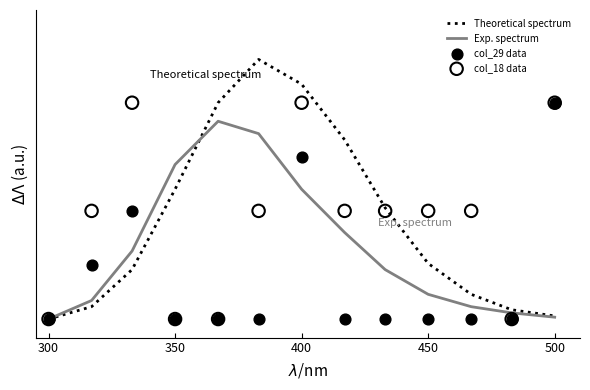

Which series has the widest spread of Y values?

Theoretical spectrum